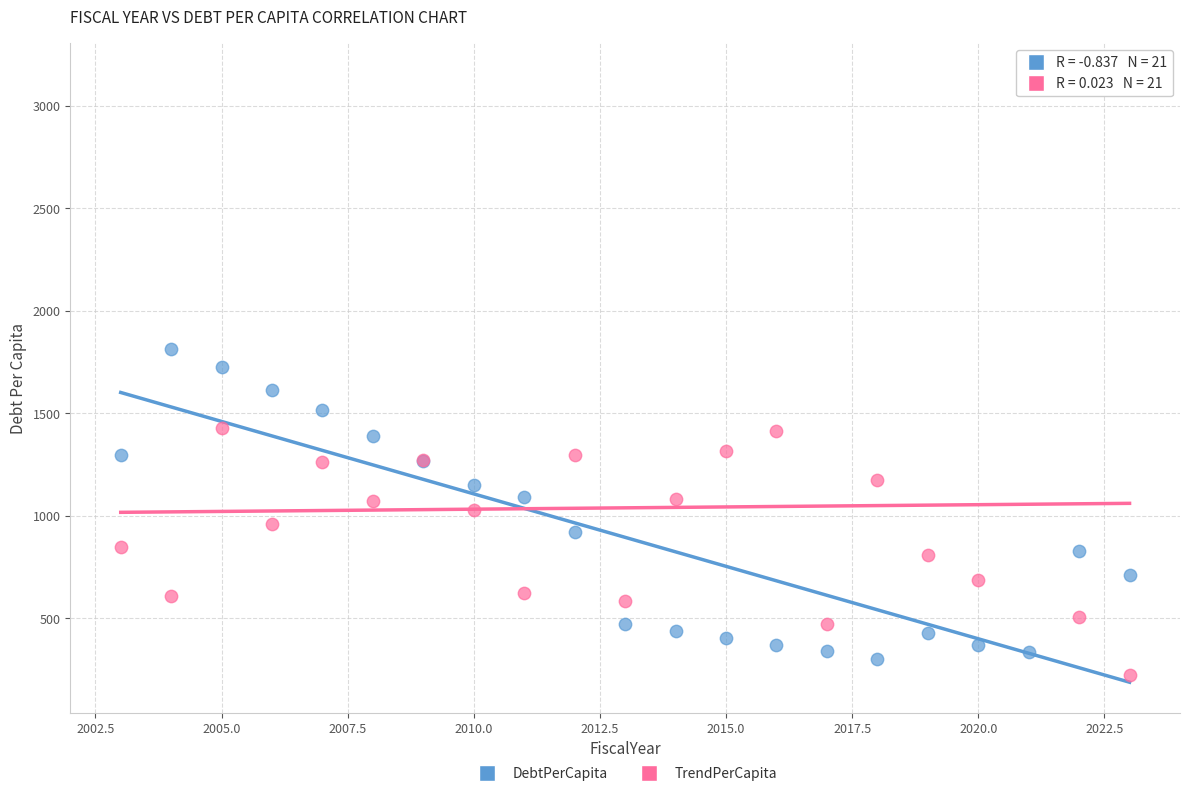

Which series contains the highest Y value?

TrendPerCapita